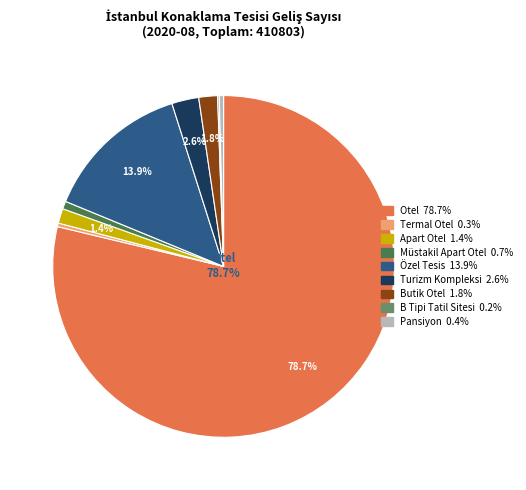

Does any single category account for the majority?

Yes